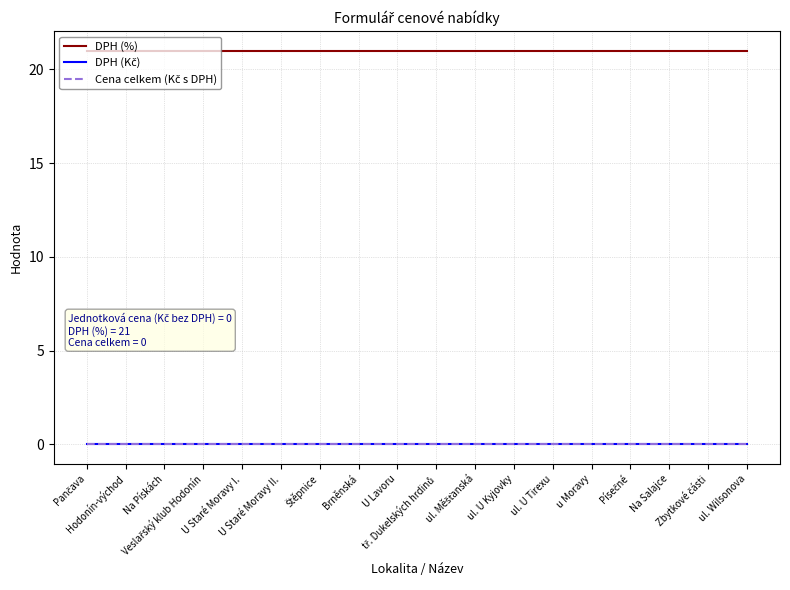

Which series has the widest spread of values?

DPH (%)